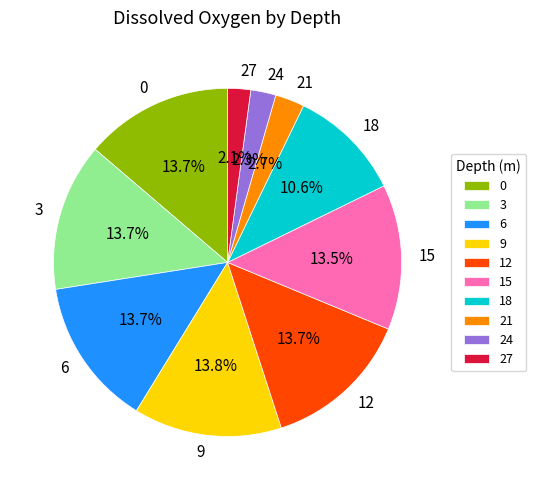

How many segments does this pie chart have?

10